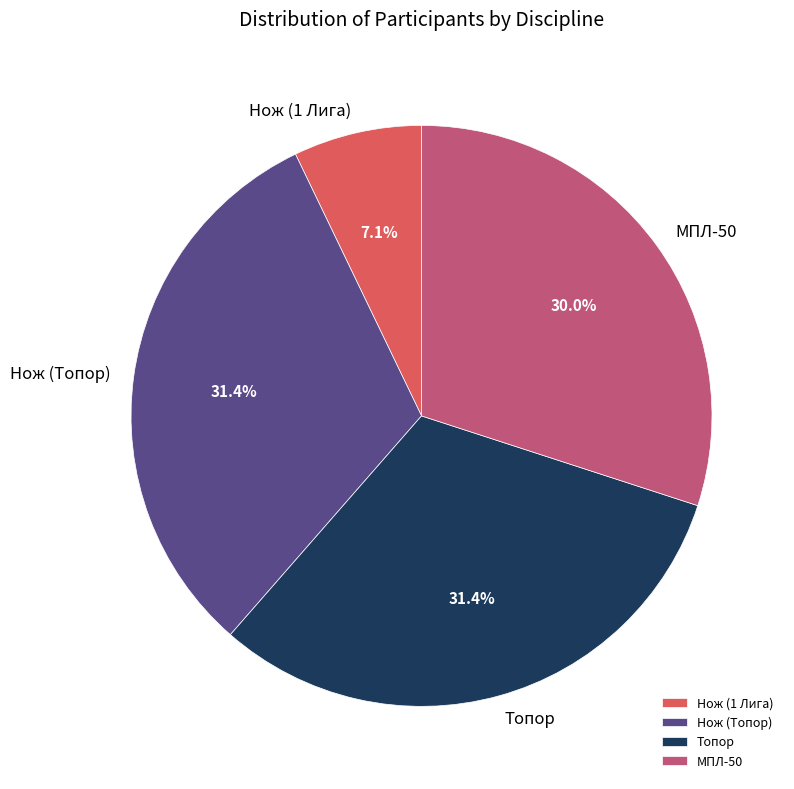

Is there a majority slice in this chart?

No